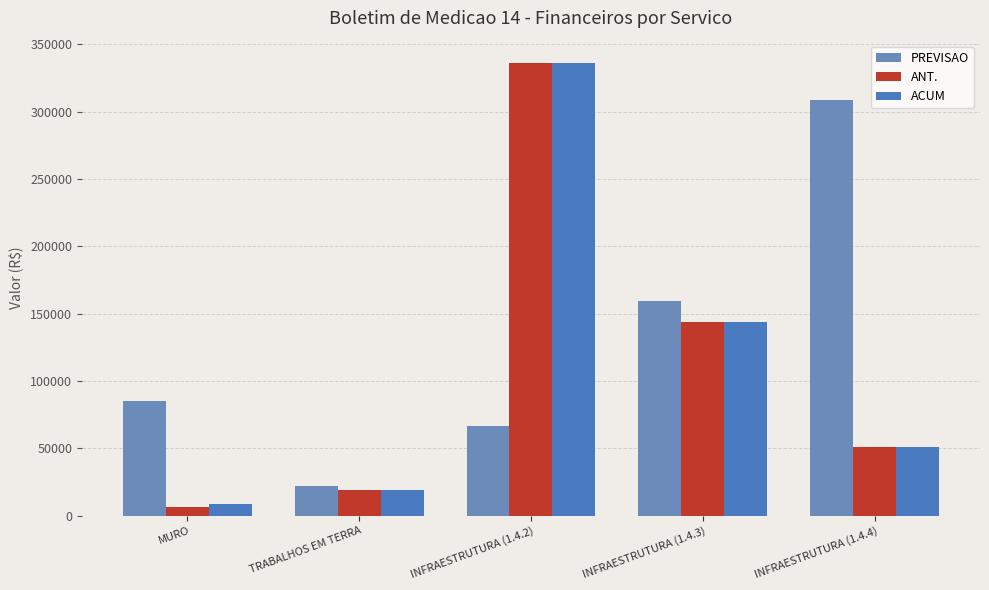

What is the difference between the maximum and minimum values in the ANT. series?

329275.0